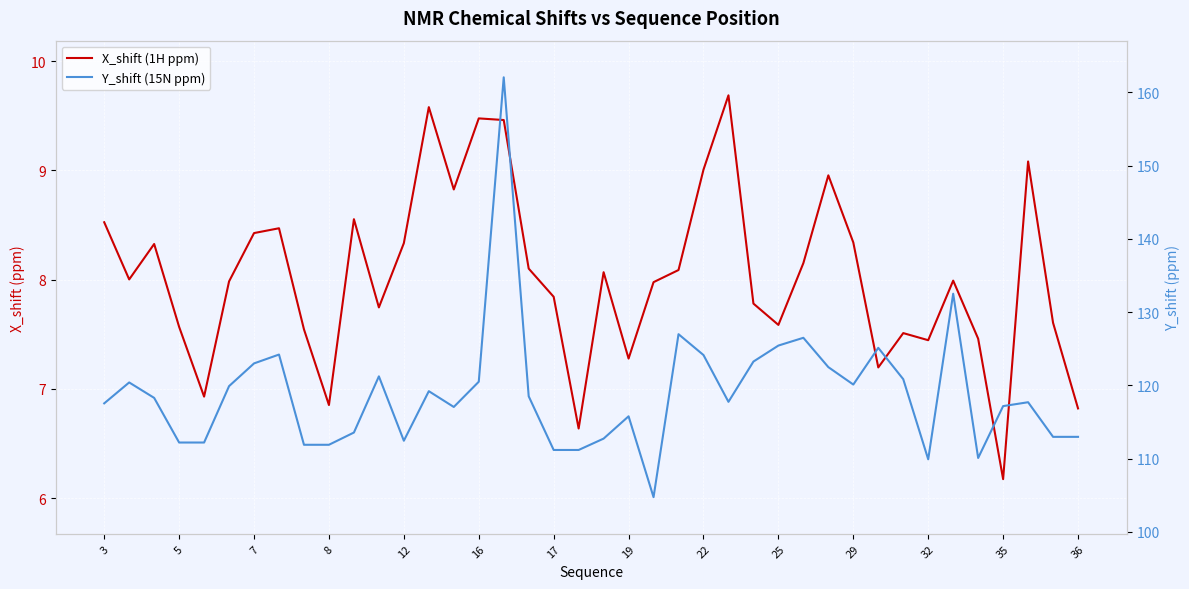

How many lines are shown in the chart?

2